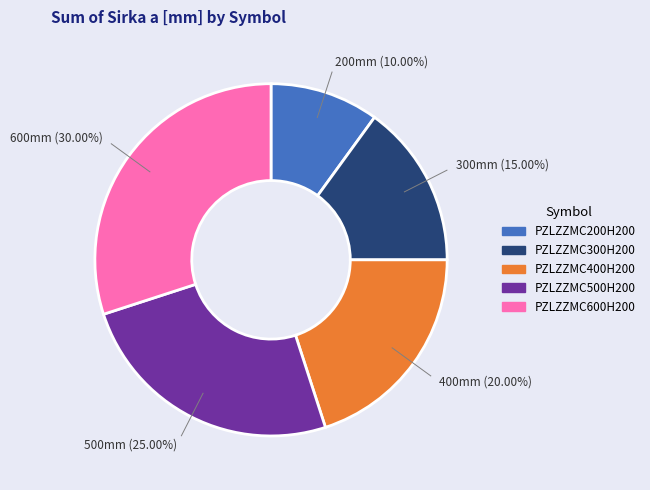

To the nearest percent, what is the difference between the largest and smallest slice percentages?

20%